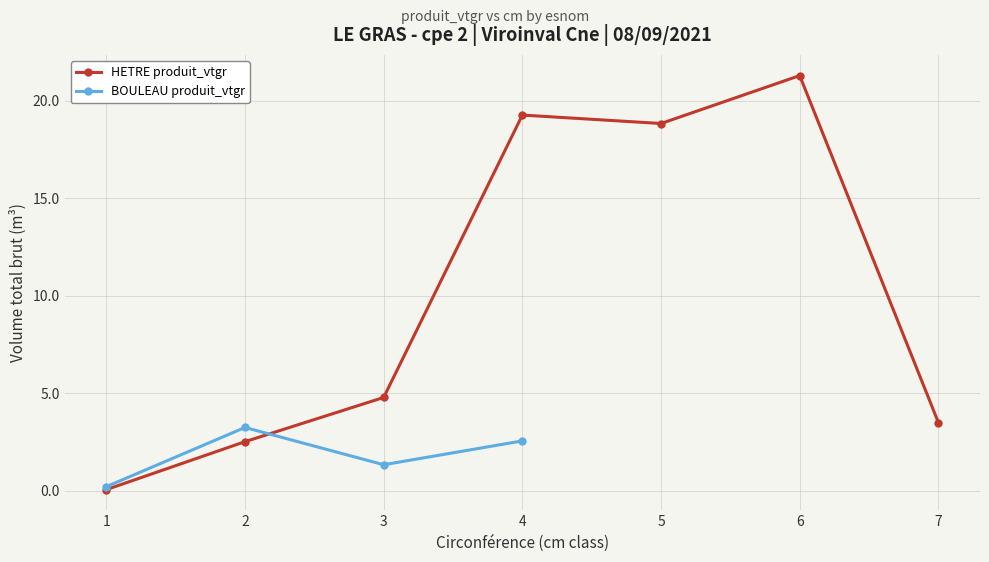

What is the approximate value of HETRE produit_vtgr at 1?

0.1